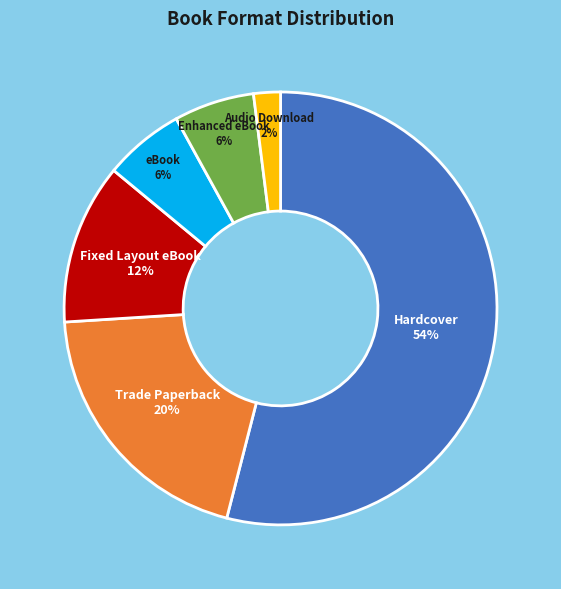

Between Audio Download and Hardcover, which is larger?

Hardcover